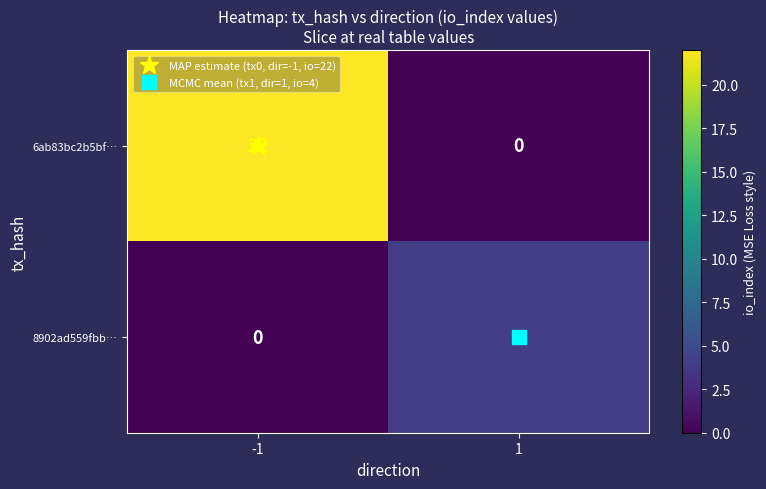

Between -1 and 1, which series saw the biggest shift?

6ab83bc2b5bf…